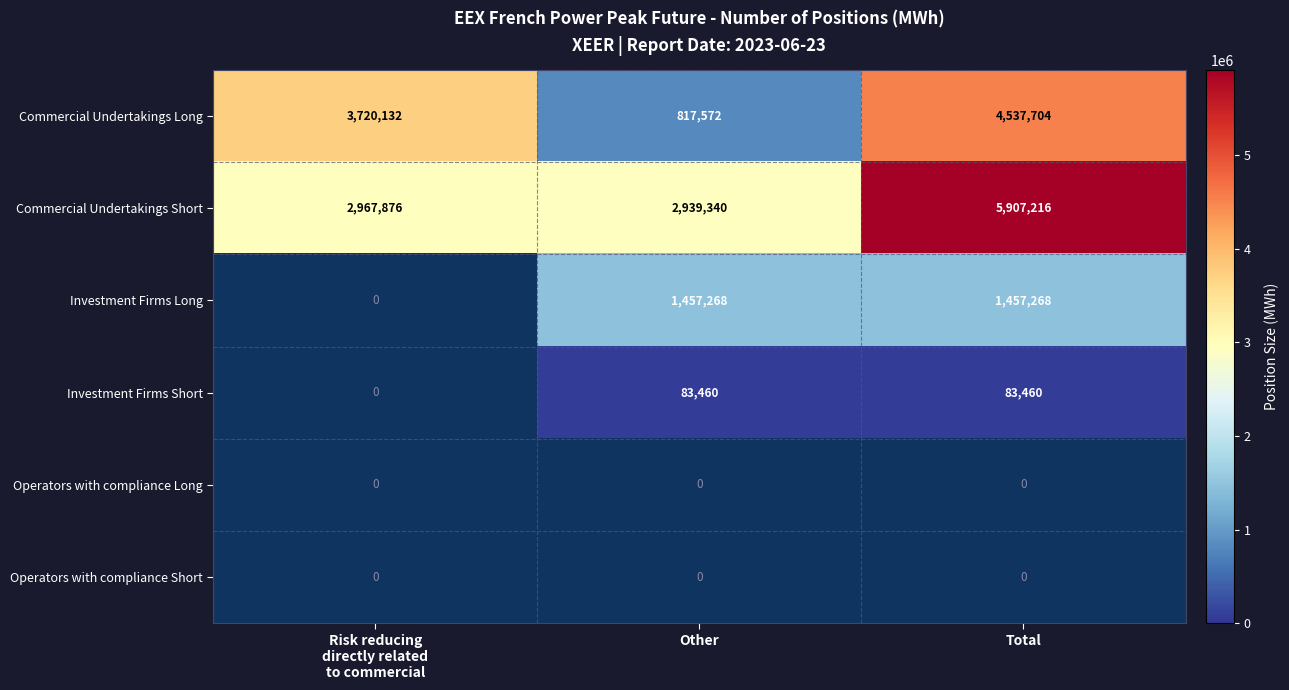

What is the lowest value of the Commercial Undertakings Long series?

817572